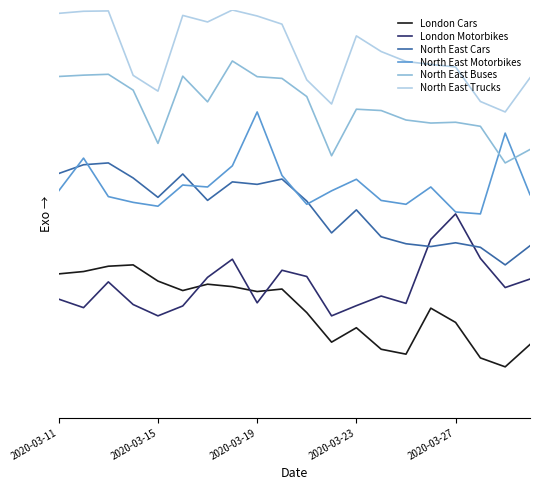

What are all the series names shown in the legend?

London Cars, London Motorbikes, North East Cars, North East Motorbikes, North East Buses, North East Trucks